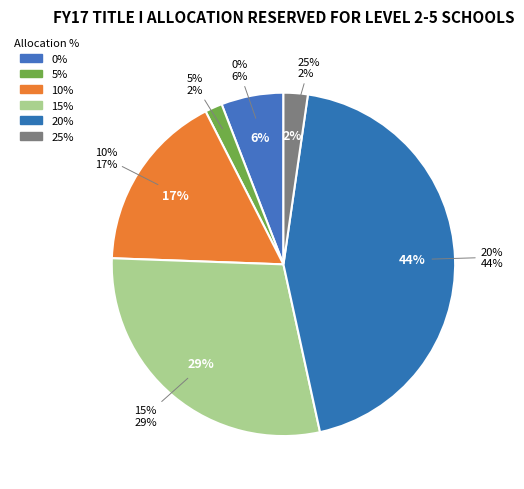

Does 0% represent more than half of the total?

No